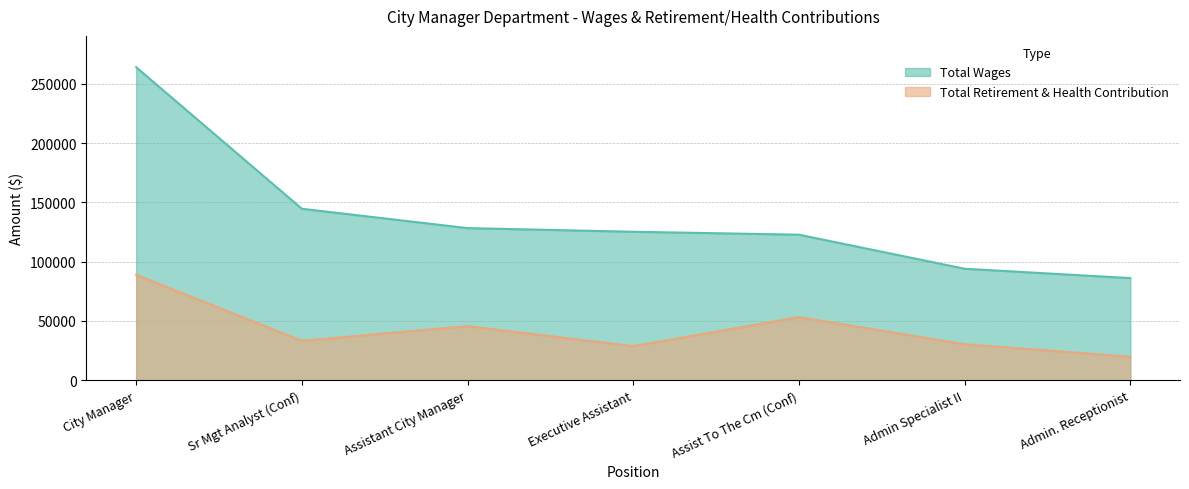

How many series are shown in this chart?

2